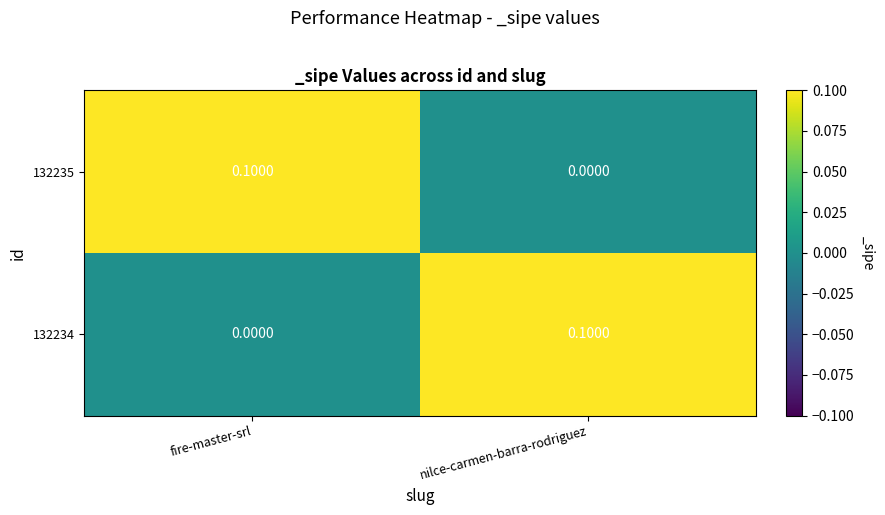

List the labels in order of 132235 value, largest first.

fire-master-srl, nilce-carmen-barra-rodriguez